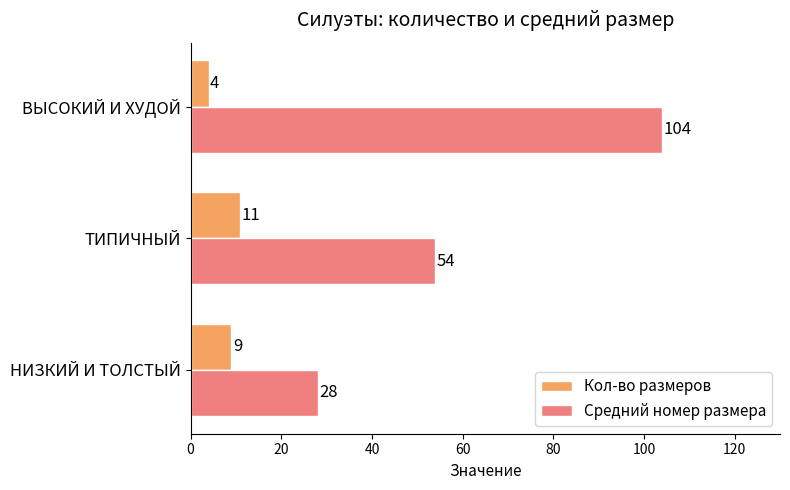

List the labels in order of Кол-во размеров value, smallest first.

ВЫСОКИЙ И ХУДОЙ, НИЗКИЙ И ТОЛСТЫЙ, ТИПИЧНЫЙ